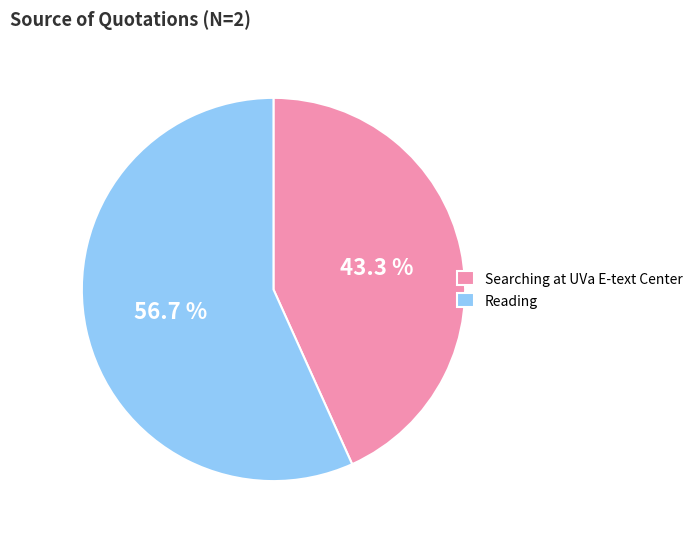

Which slice is the largest?

Reading